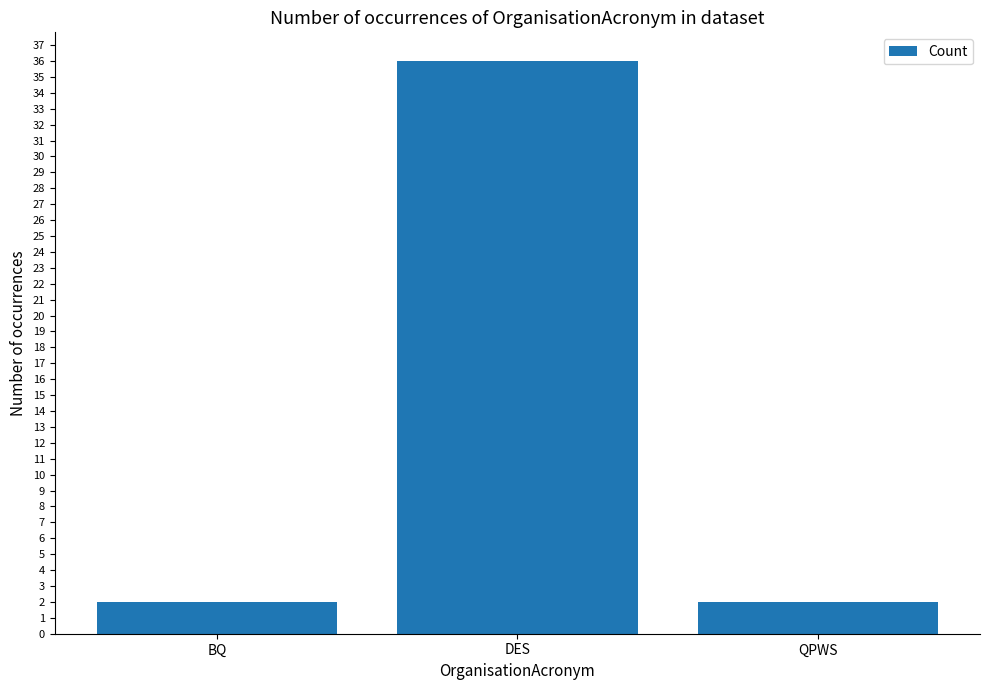

What is the sum of the values at QPWS and BQ?

4